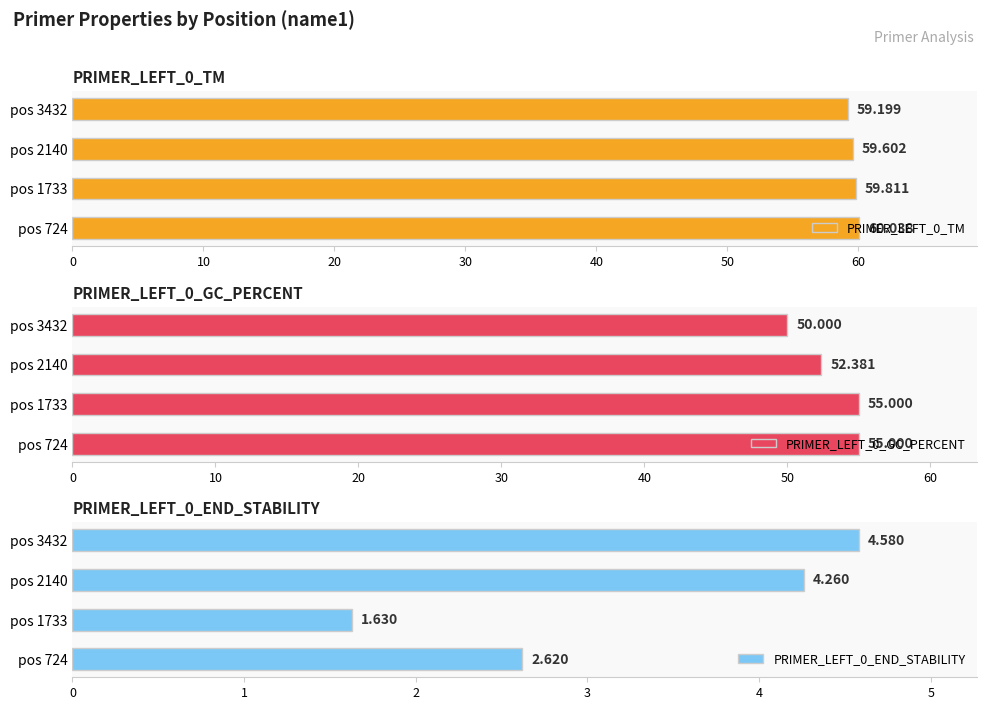

Does the chart contain any negative values?

No